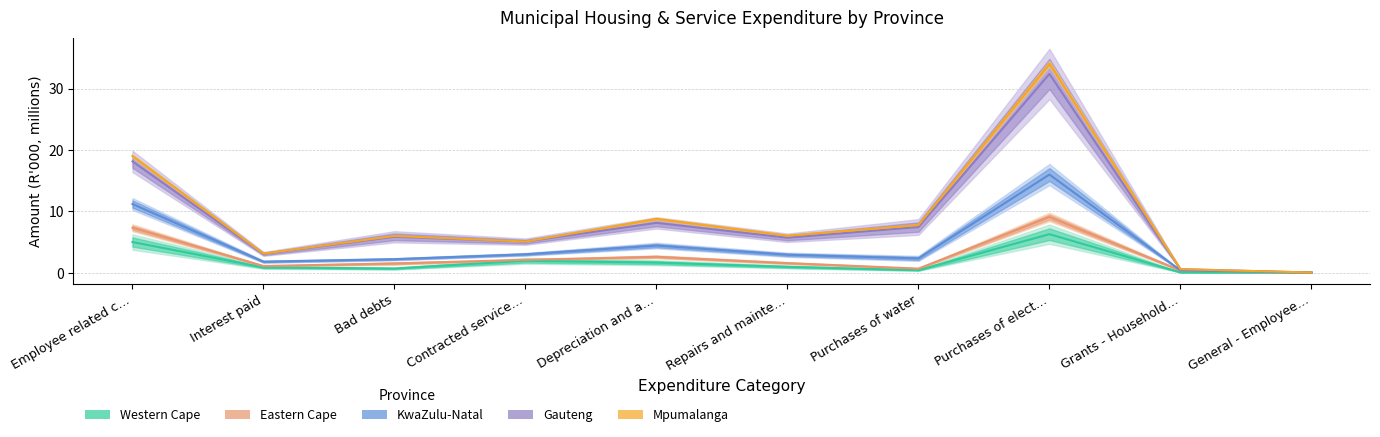

How many interior local valleys does the Eastern Cape series have?

2